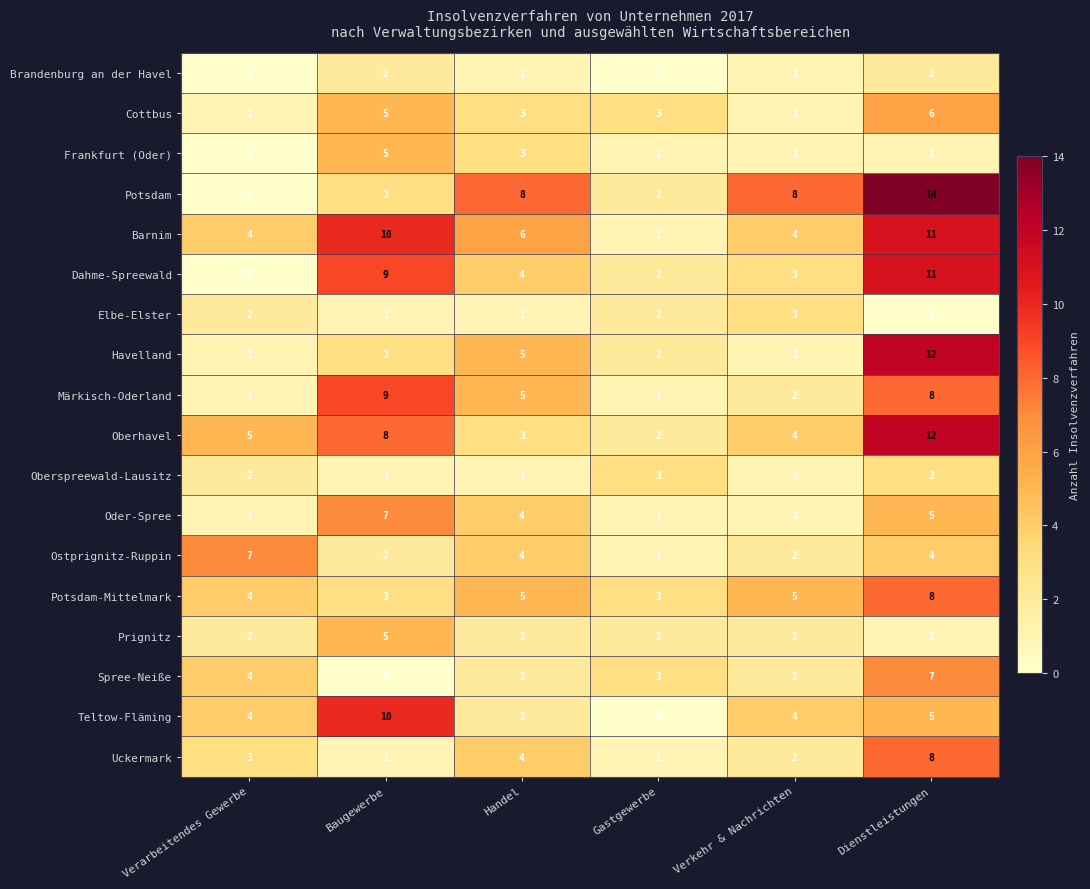

At which label is Oder-Spree closest to 4?

Handel